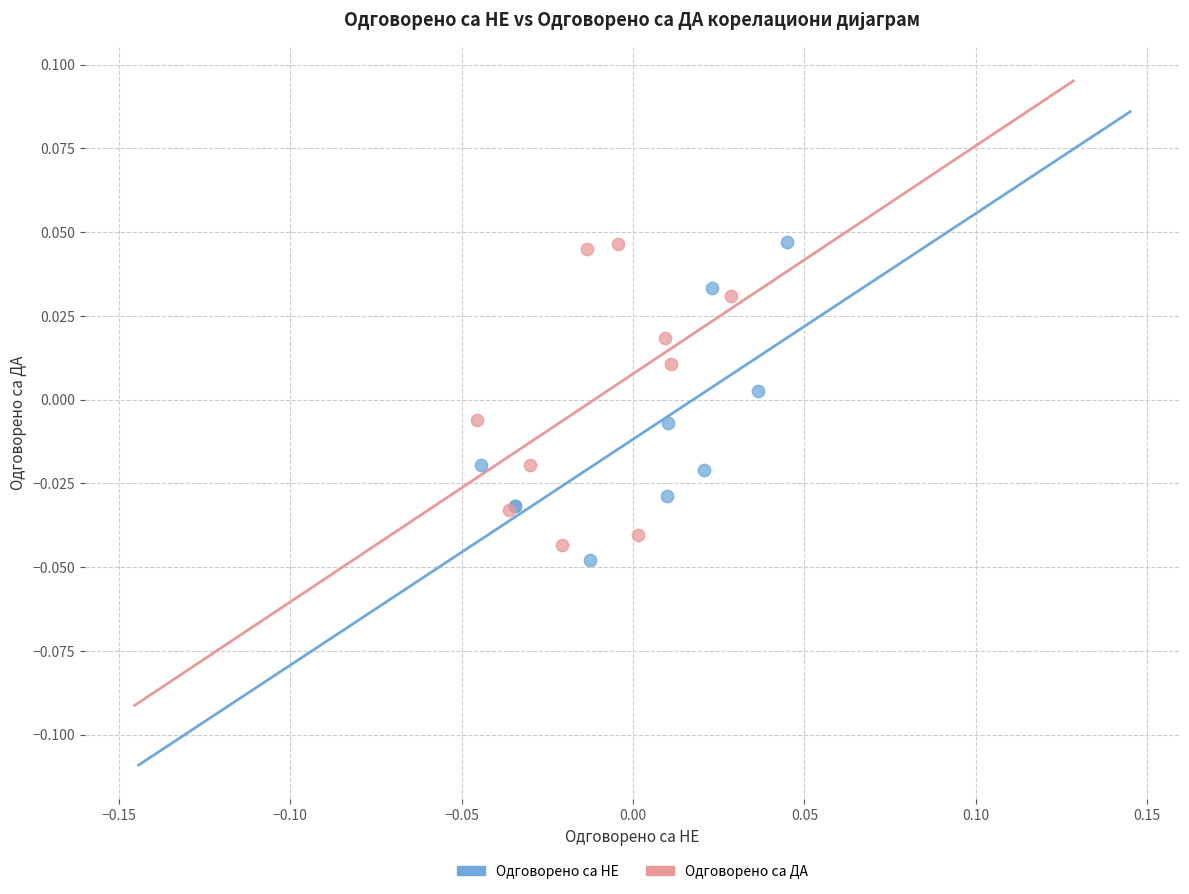

What are all the series names shown in the legend?

Одговорено са НЕ, Одговорено са ДА